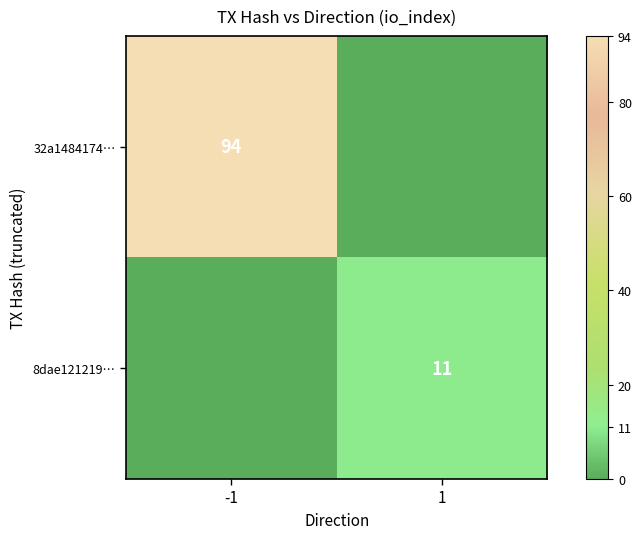

The 32a1484174… series shows 44 at -1. True or false?

False